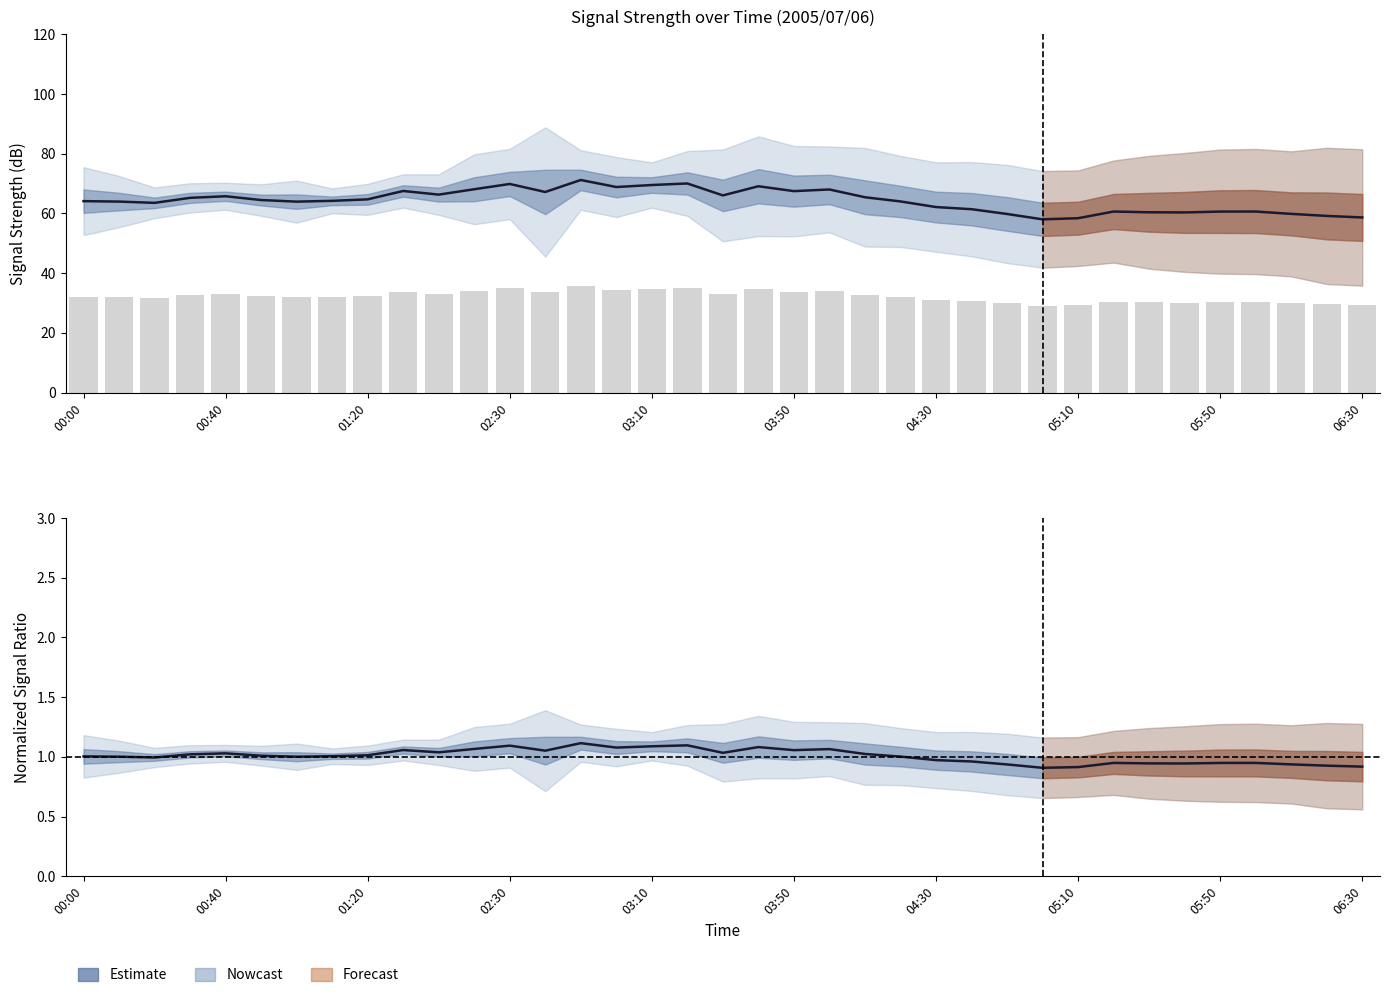

Does the chart contain stacked bars?

No